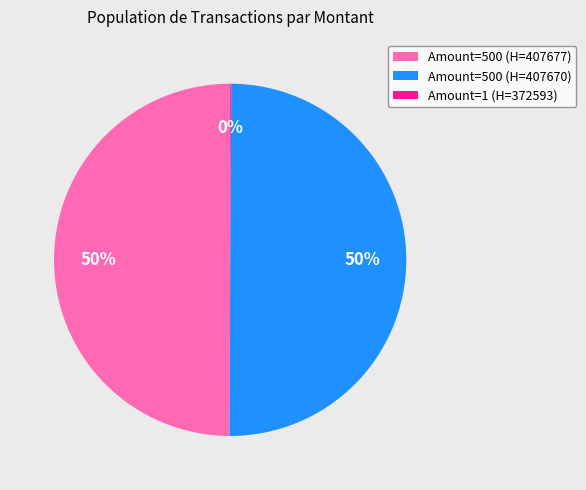

Is it true that Amount=500 (H=407670) is 40% of the pie?

False